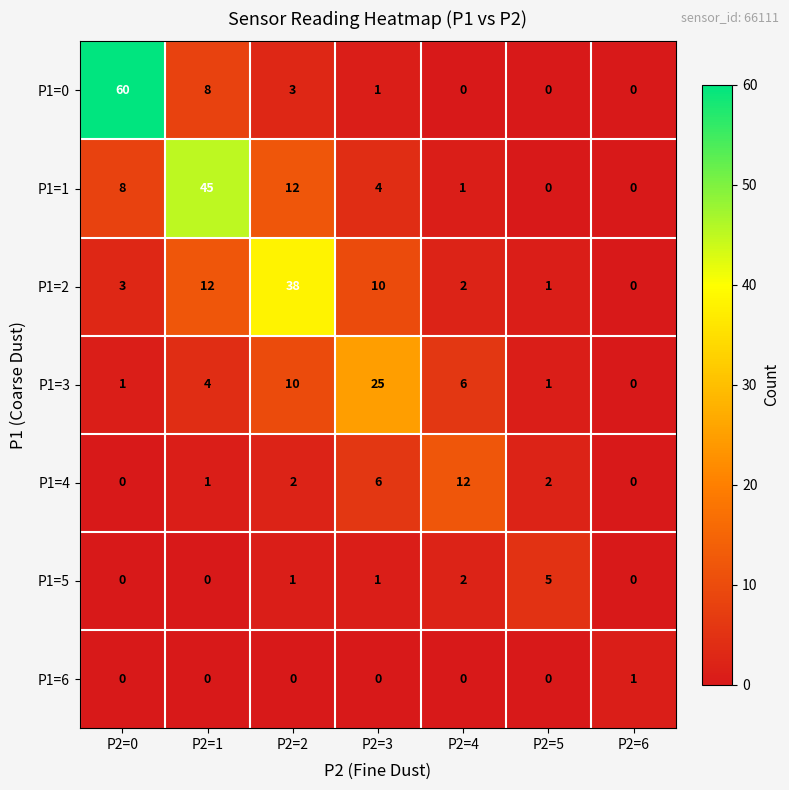

What is the sum of all P1=5 values?

9